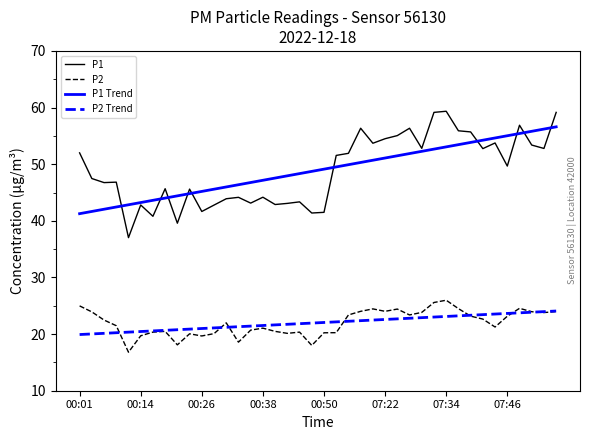

How many lines are shown in the chart?

4